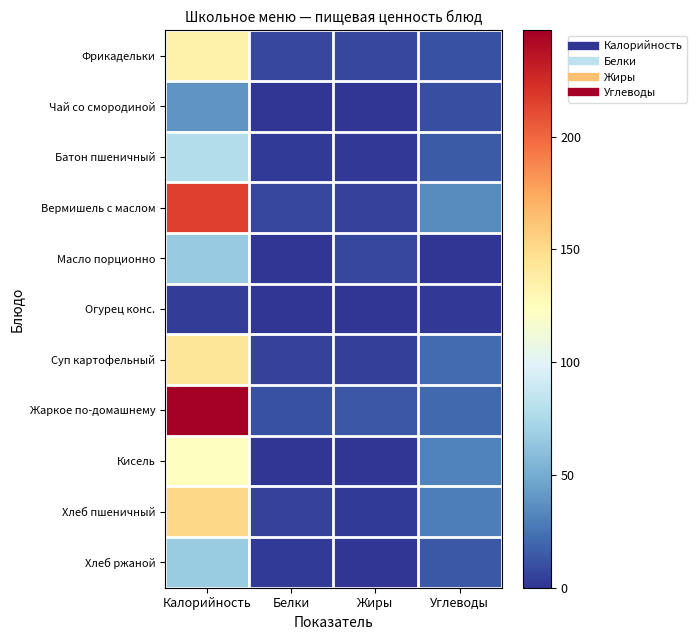

What is the spread (max minus min) of values at Углеводы?

35